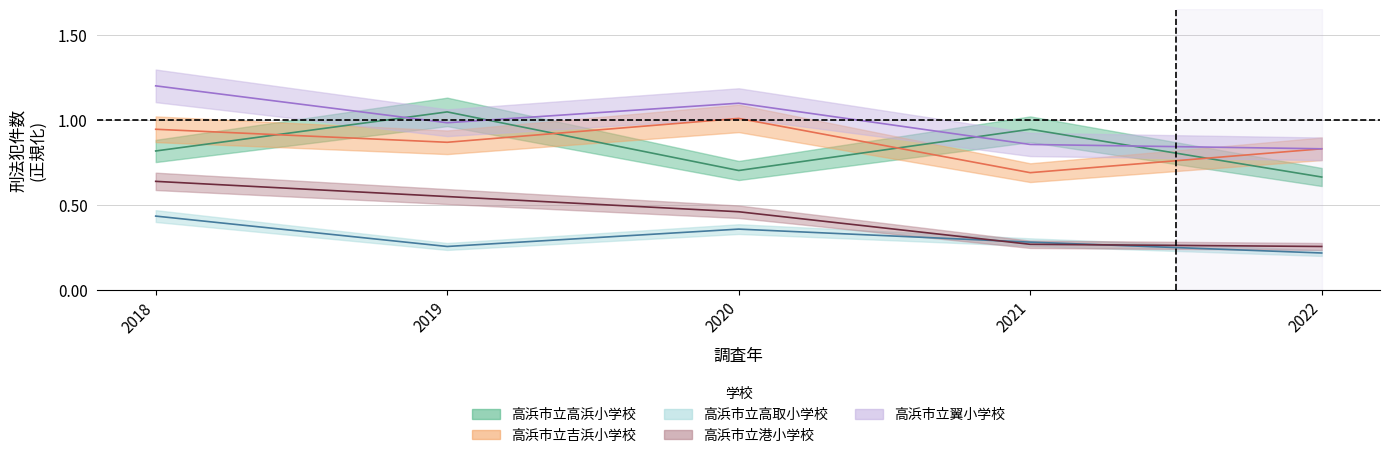

Rank the series by their maximum value, from lowest to highest.

高浜市立高取小学校, 高浜市立港小学校, 高浜市立吉浜小学校, 高浜市立高浜小学校, 高浜市立翼小学校